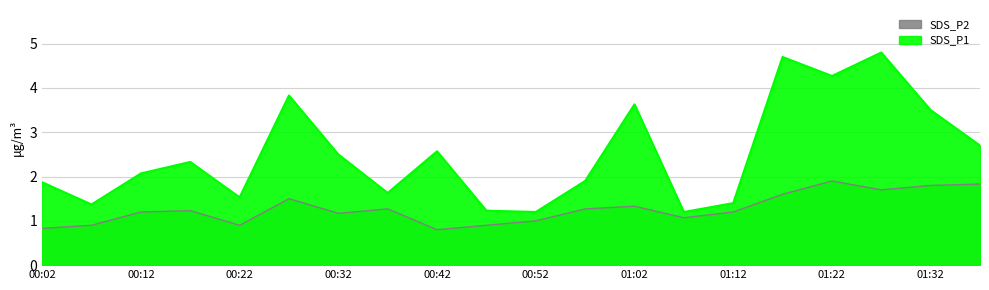

How many data points in SDS_P1 are above 2?

11